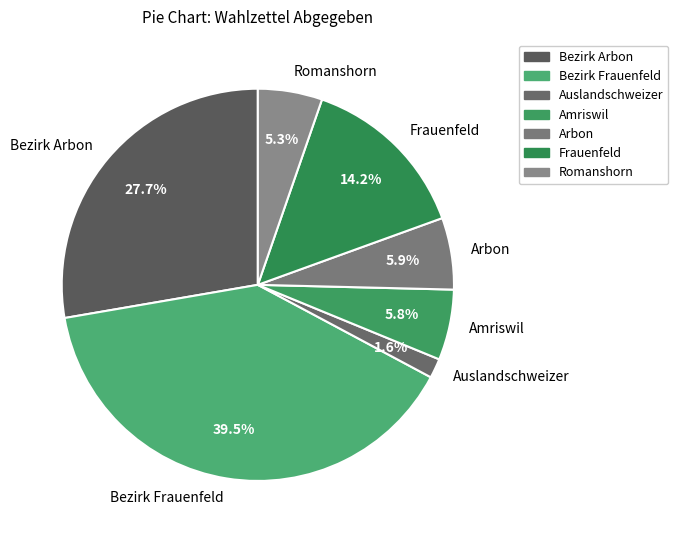

Is there a majority slice in this chart?

No